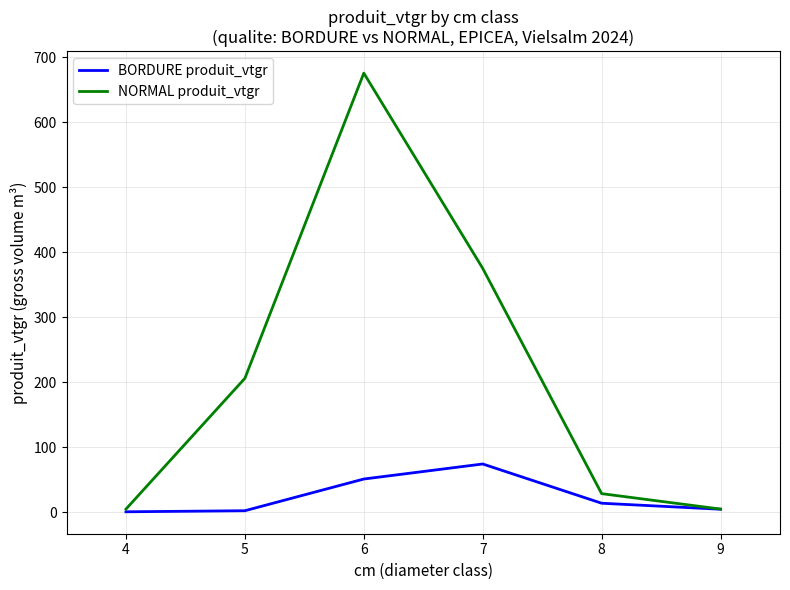

The BORDURE produit_vtgr series shows 4.4 at 9. True or false?

True